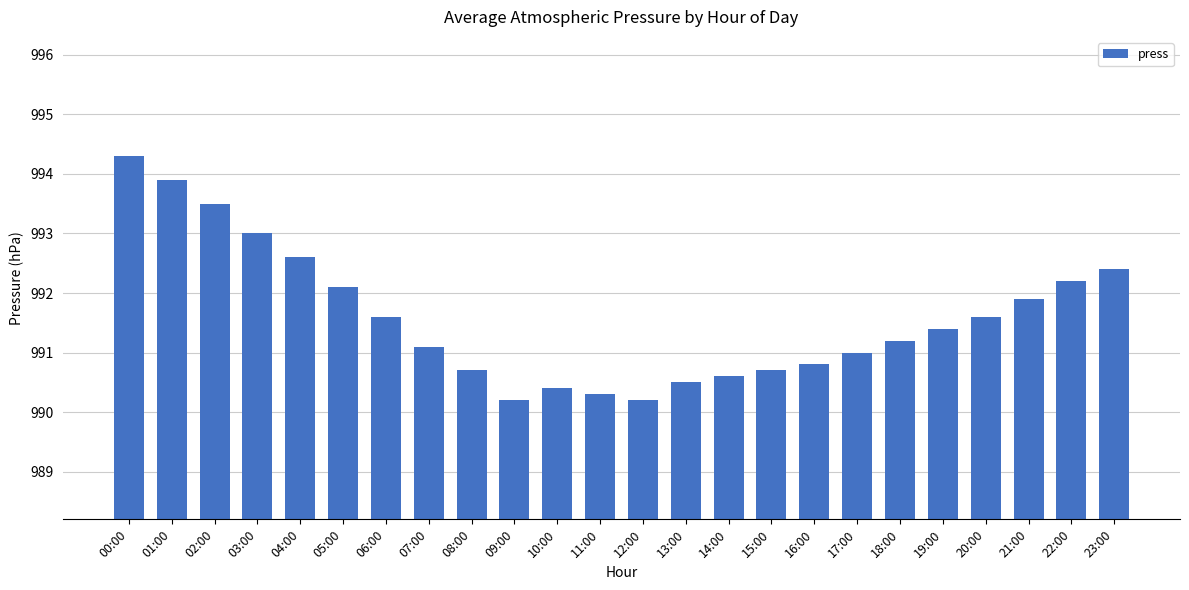

Reading left to right, list all the values displayed in this chart.

00:00=994.3	01:00=993.9	02:00=993.5	03:00=993.0	04:00=992.6	05:00=992.1	06:00=991.6	07:00=991.1	08:00=990.7	09:00=990.2	10:00=990.4	11:00=990.3	12:00=990.2	13:00=990.5	14:00=990.6	15:00=990.7	16:00=990.8	17:00=991.0	18:00=991.2	19:00=991.4	20:00=991.6	21:00=991.9	22:00=992.2	23:00=992.4